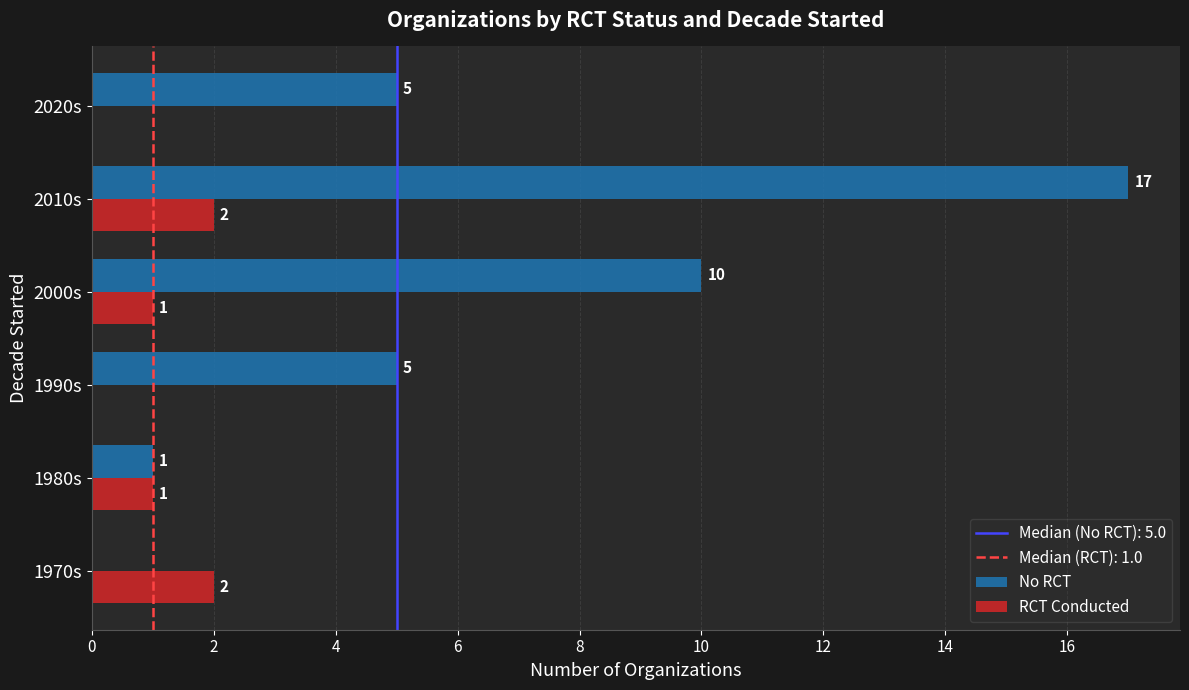

What is the average value of the No RCT series?

6